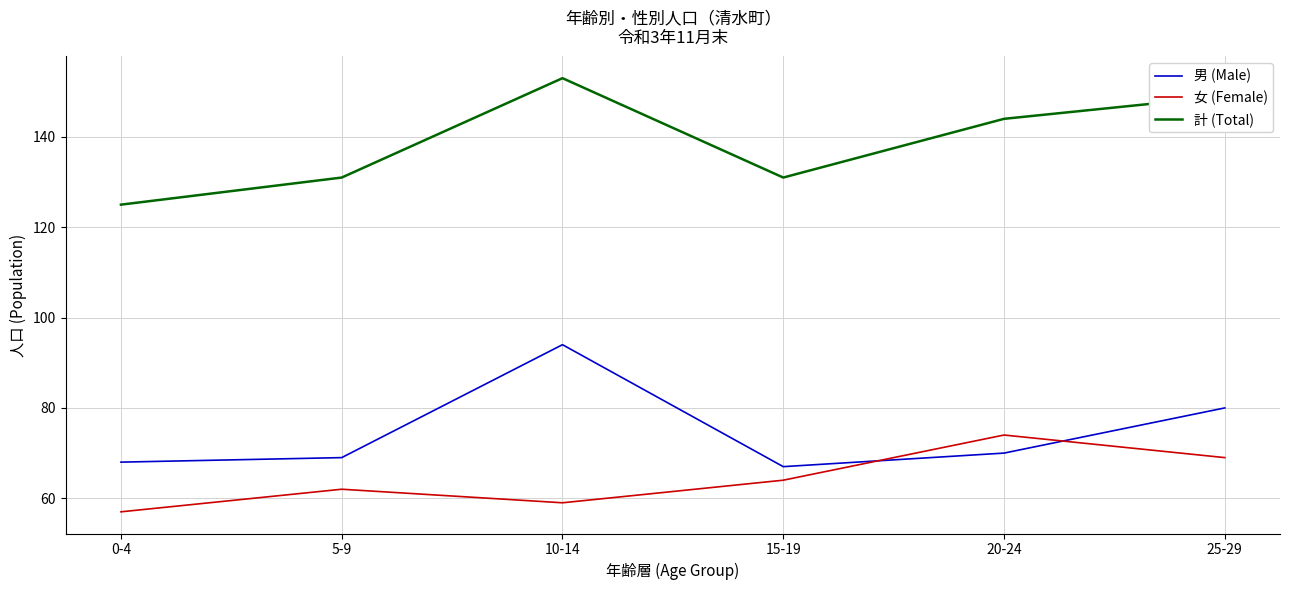

Which series changed the most between 5-9 and 25-29?

計 (Total)